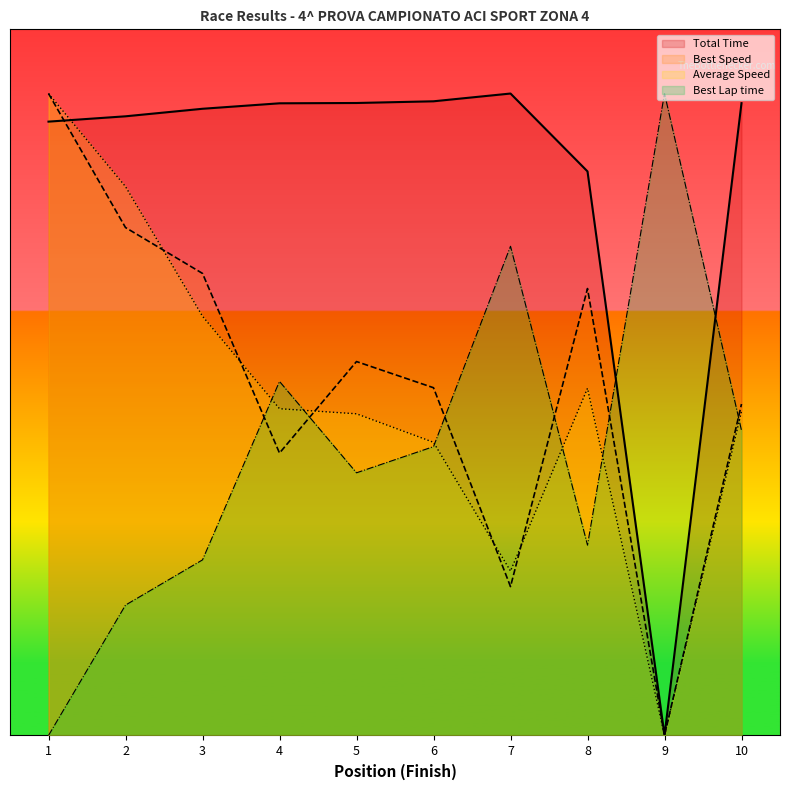

How many values in Best Speed are above zero?

9